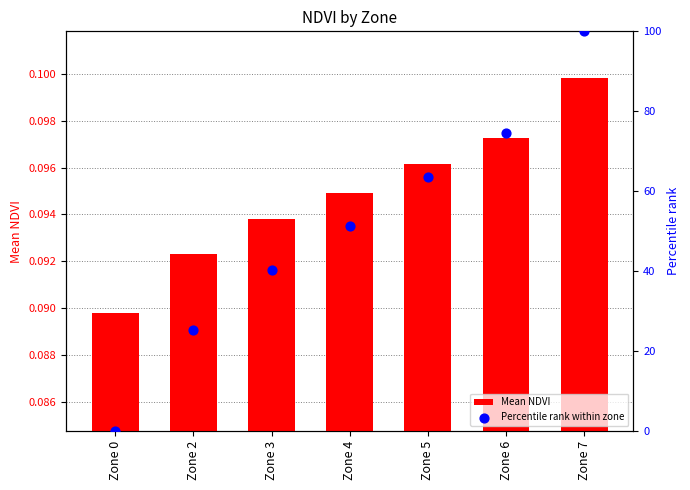

Which series reaches the minimum Y coordinate?

Percentile rank within zone